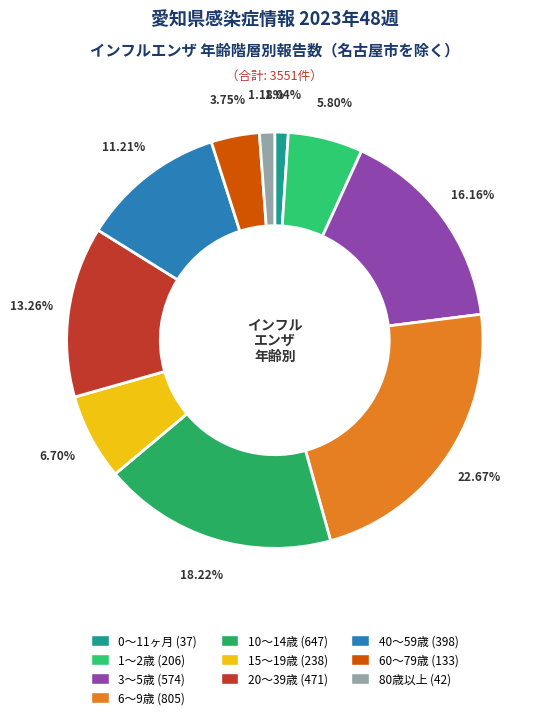

Count the number of slices in the pie.

10